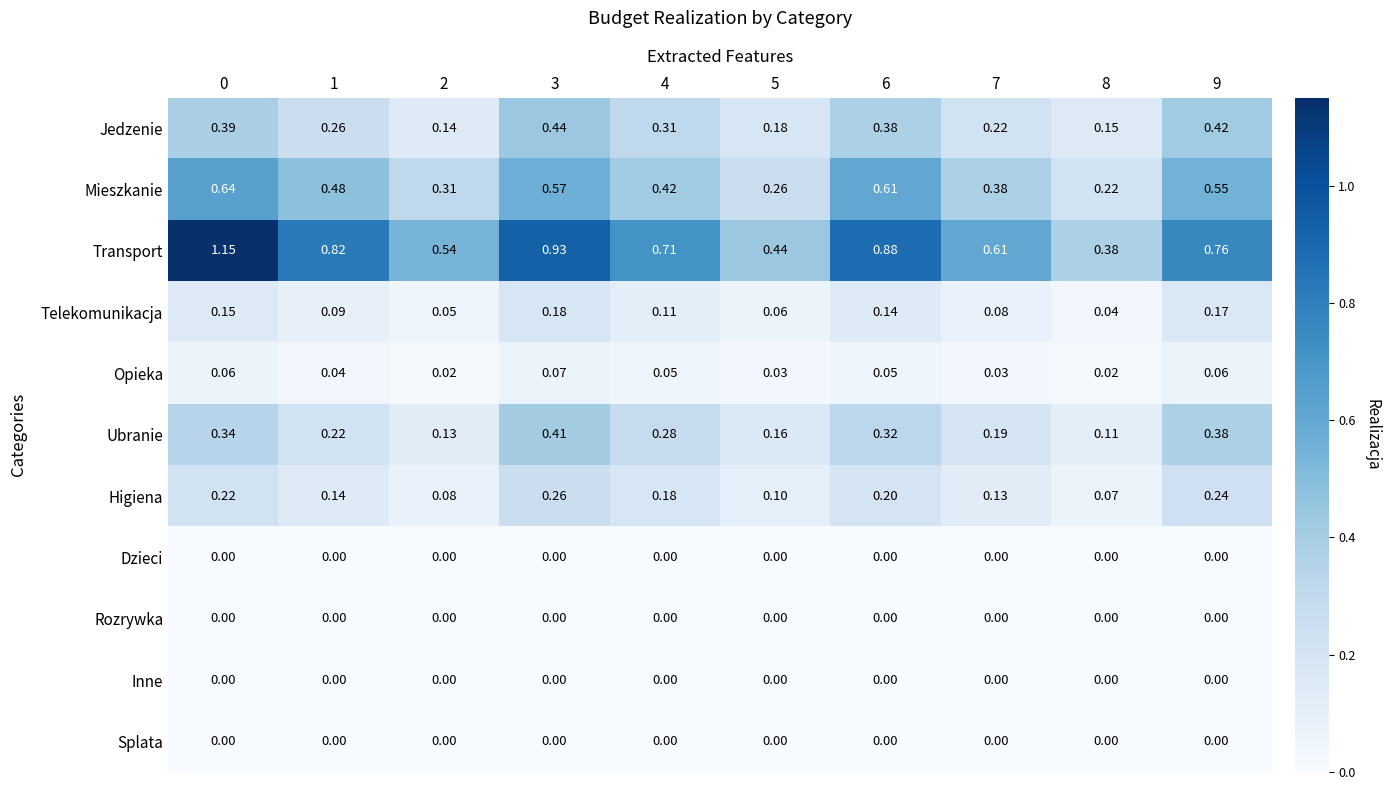

Which series has the largest range (max minus min)?

Transport